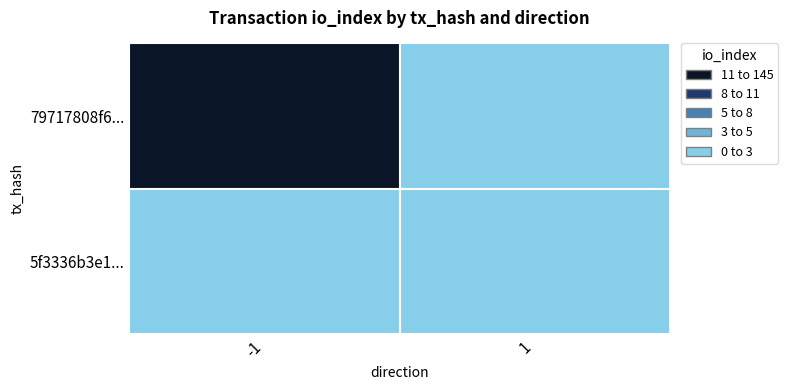

Rank the series by their average value, from lowest to highest.

5f3336b3e1..., 79717808f6...